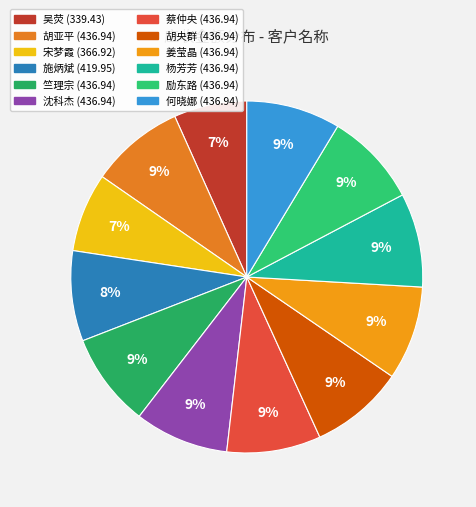

To the nearest percent, what is the difference between the largest and smallest slice percentages?

2%